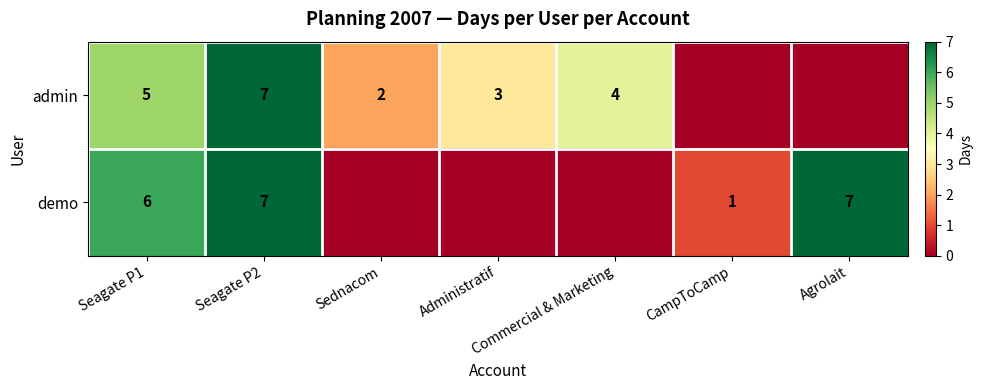

What is the sum of the admin values at Administratif and Seagate P2?

10